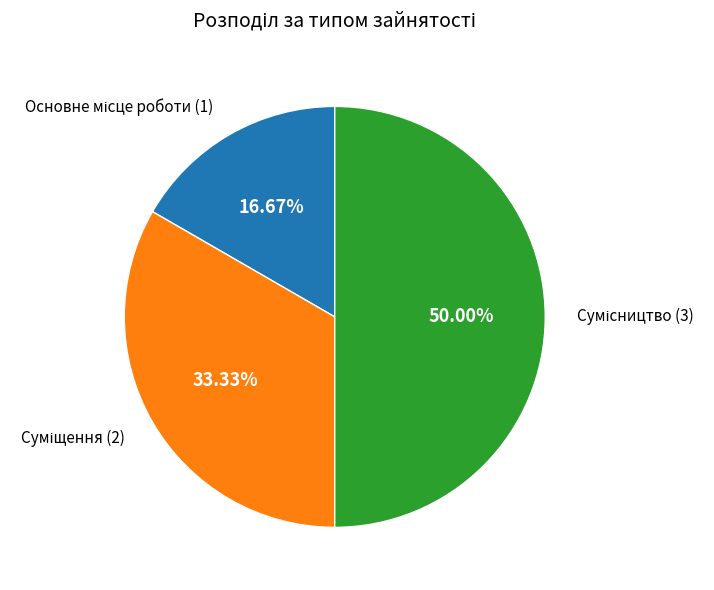

Do Основне місце роботи and Суміщення together represent more than half of the pie?

No